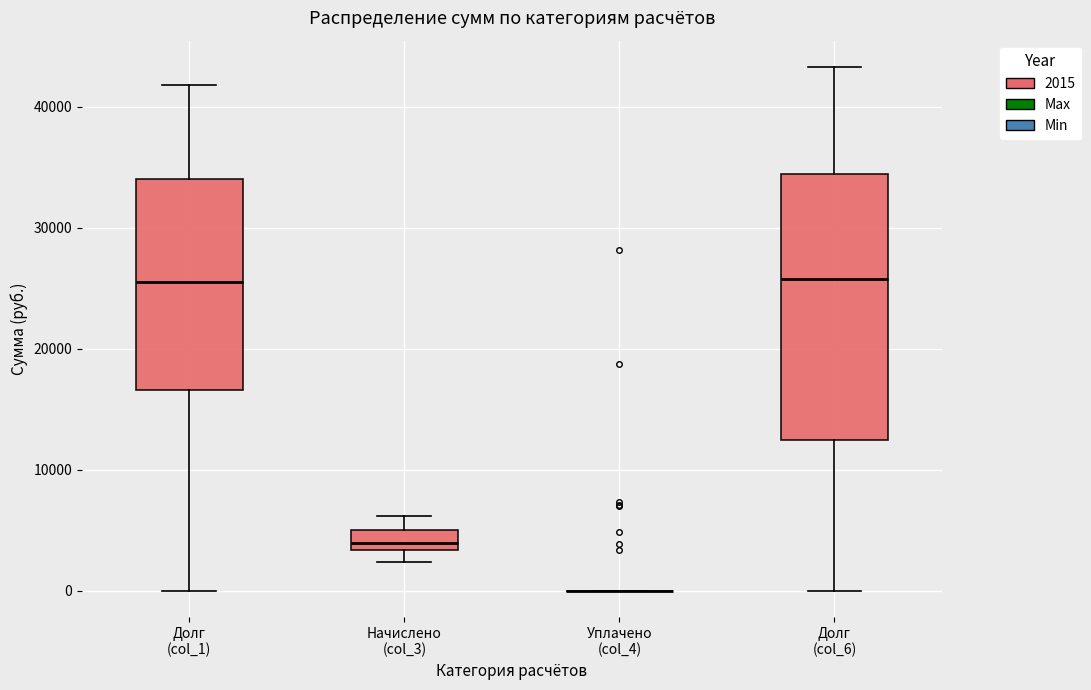

Reading left to right, read every box against the y-axis: the position of its median line, the range the box covers, and the ends of its whiskers. The values are not printed on the chart, so give them approximately, as read against the axis.

Долг (col_1): median 26000, box 17000 to 34000, whiskers 0 to 42000
Начислено (col_3): median 4000, box 3000 to 5000, whiskers 2000 to 6000
Уплачено (col_4): box collapsed to a line at 0, whiskers 0 to 0
Долг (col_6): median 26000, box 12000 to 34000, whiskers 0 to 43000